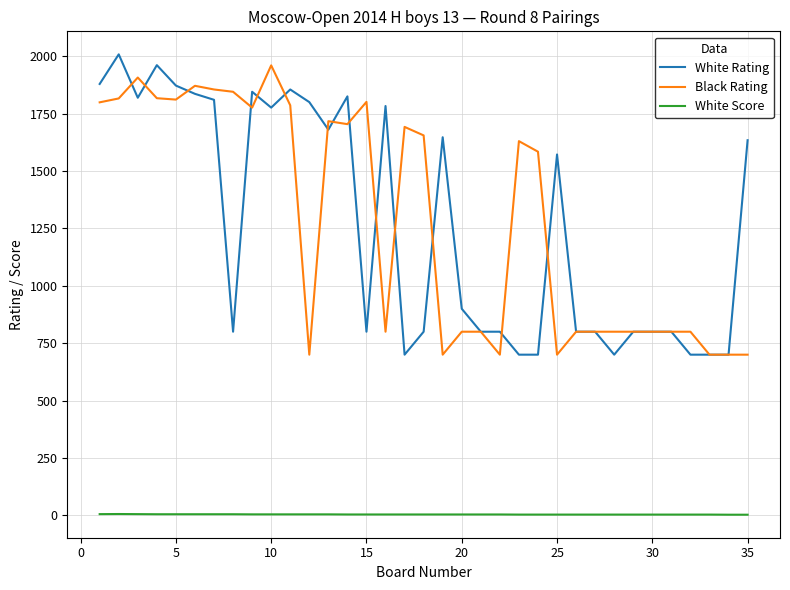

What is the average value of the White Rating series?

1268.6